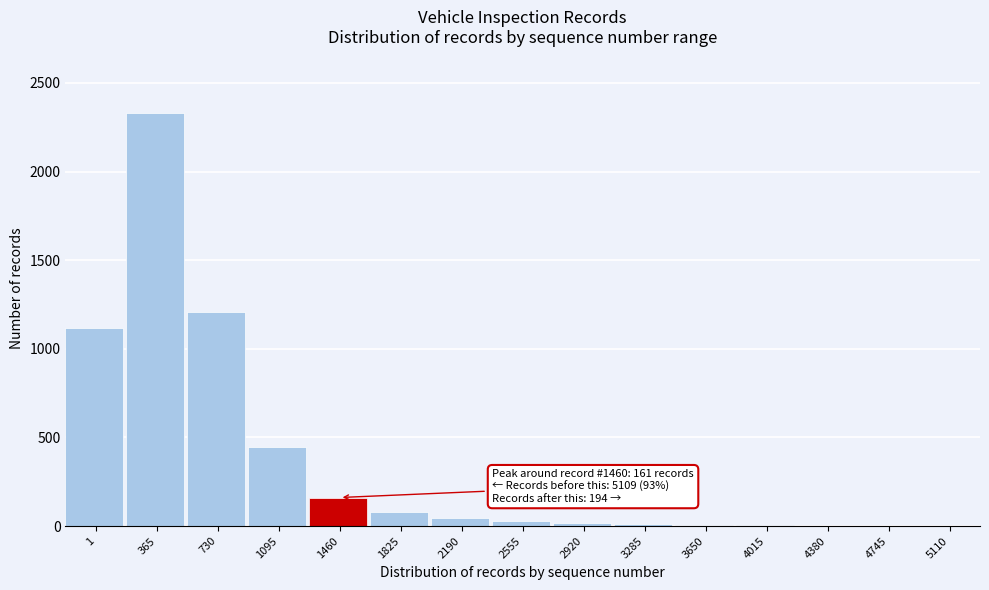

What is the sum of all values?

5464